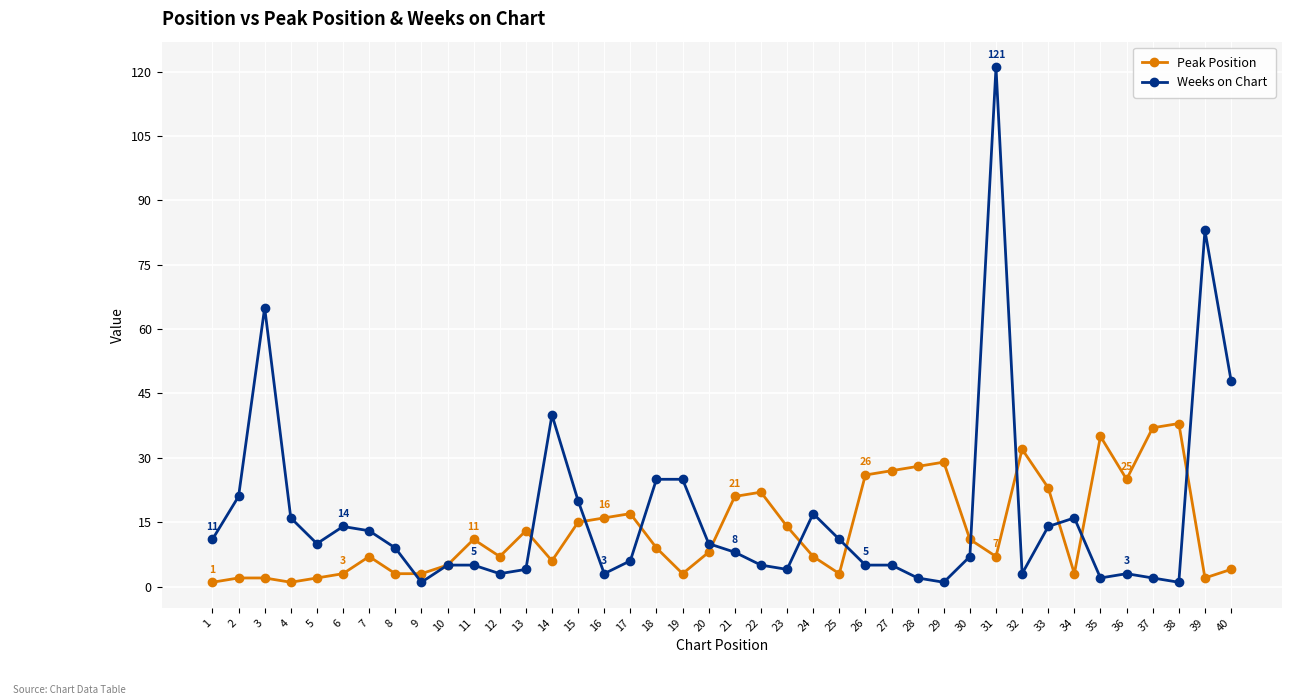

List the series in order of their overall mean, highest first.

Weeks on Chart, Peak Position